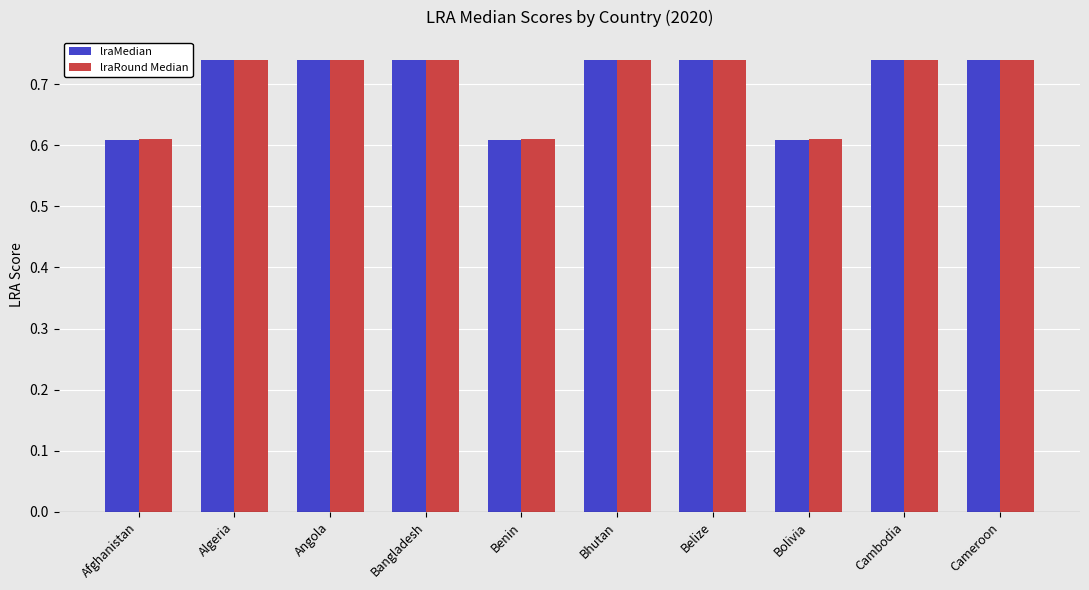

Count the lraMedian values in the range 0 to 1.

10